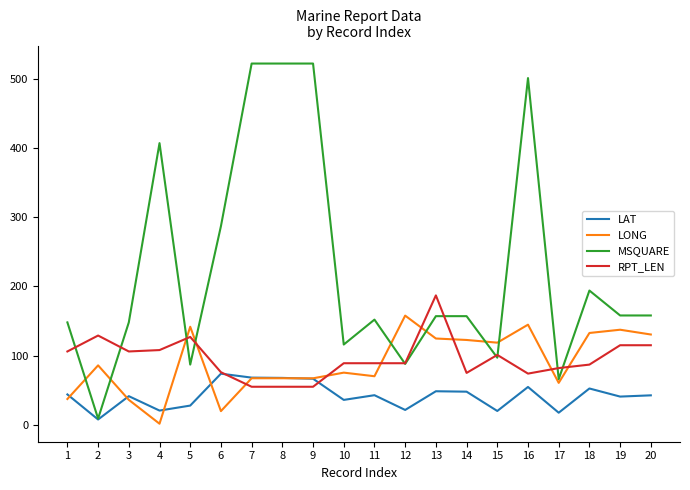

What is the difference between the LAT values at 8 and 9?

1.2